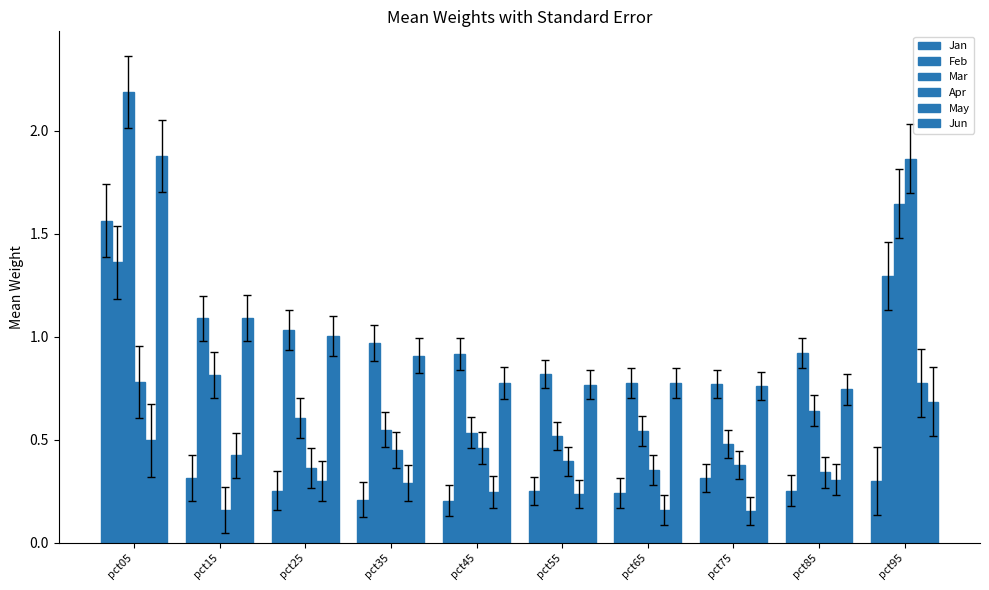

Which has a higher value, pct25 or pct35?

pct25